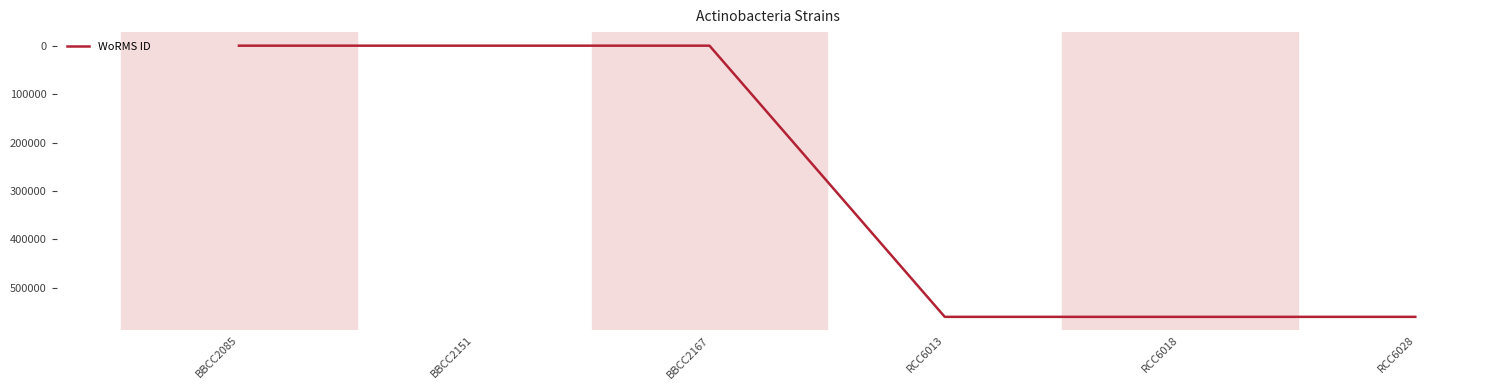

The value at RCC6018 is 559740. True or false?

True